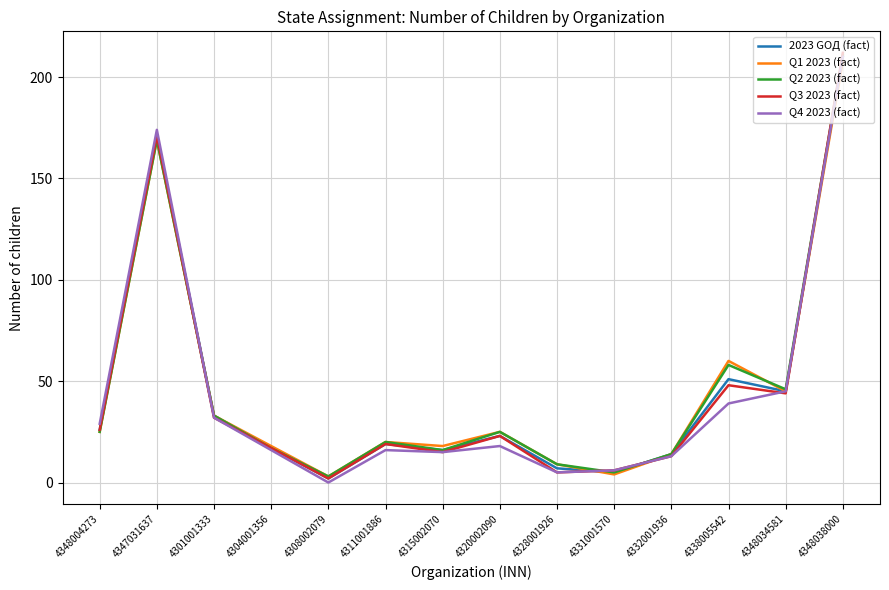

What is the total value across all series at 4348004273?

131